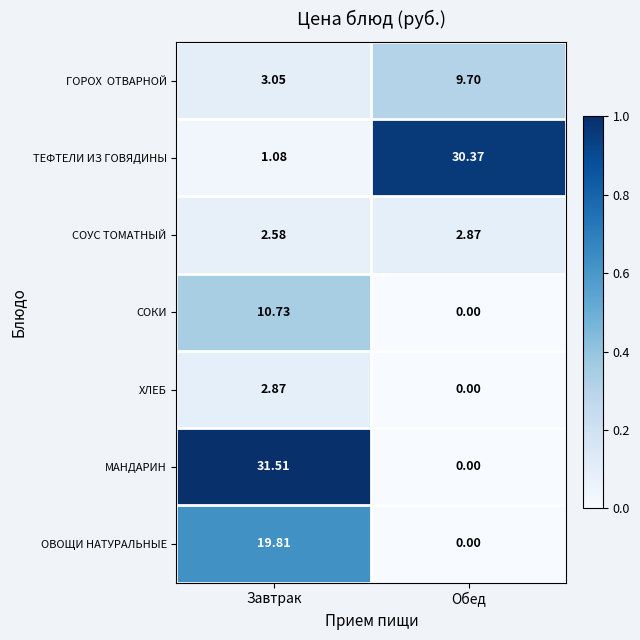

At which label does ТЕФТЕЛИ ИЗ ГОВЯДИНЫ first exceed 30?

Обед